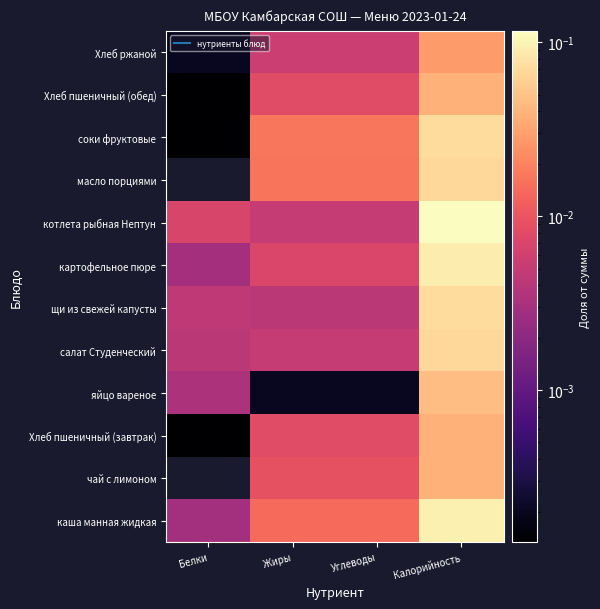

How many categories are shown in the chart?

4